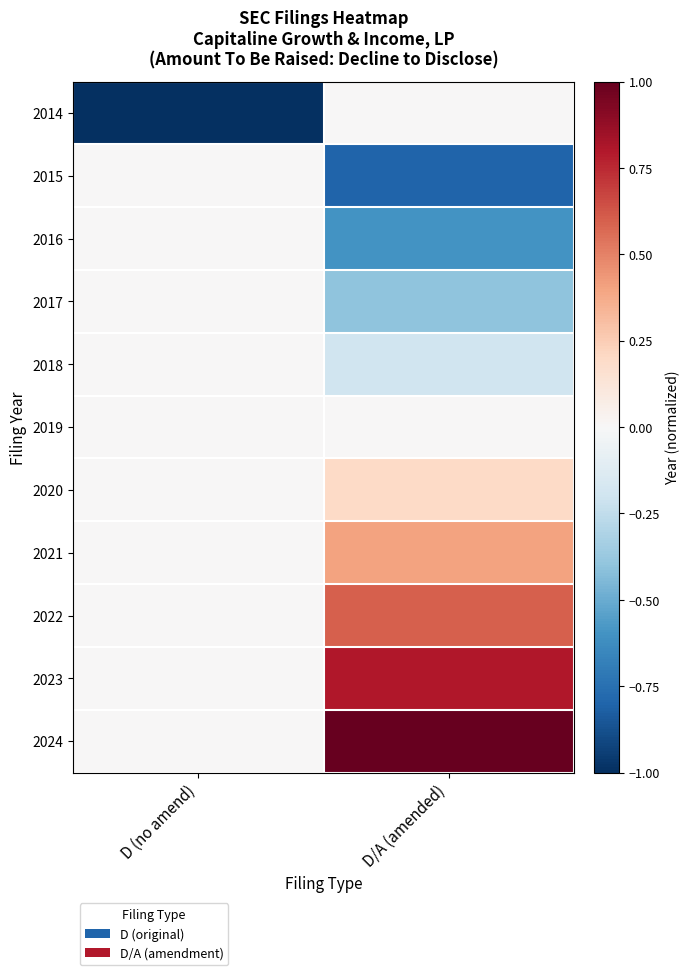

Which has a higher value, D (no amend) or D/A (amended)?

D/A (amended)